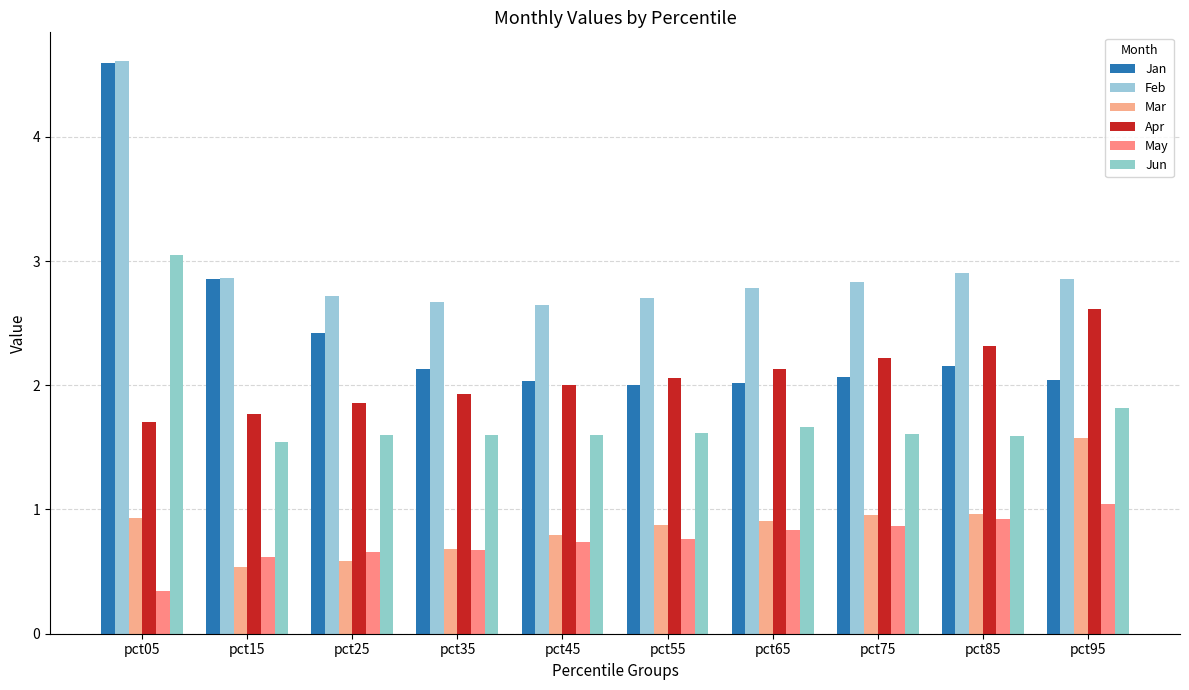

Rank the series at pct25 from highest to lowest value.

Feb, Jan, Apr, Jun, May, Mar